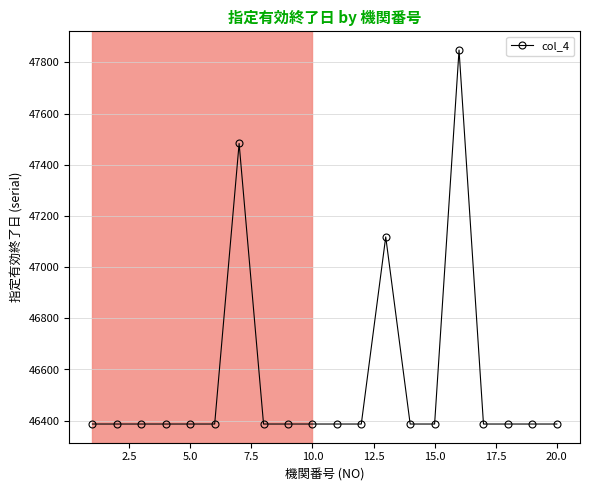

What is the average value?

46551